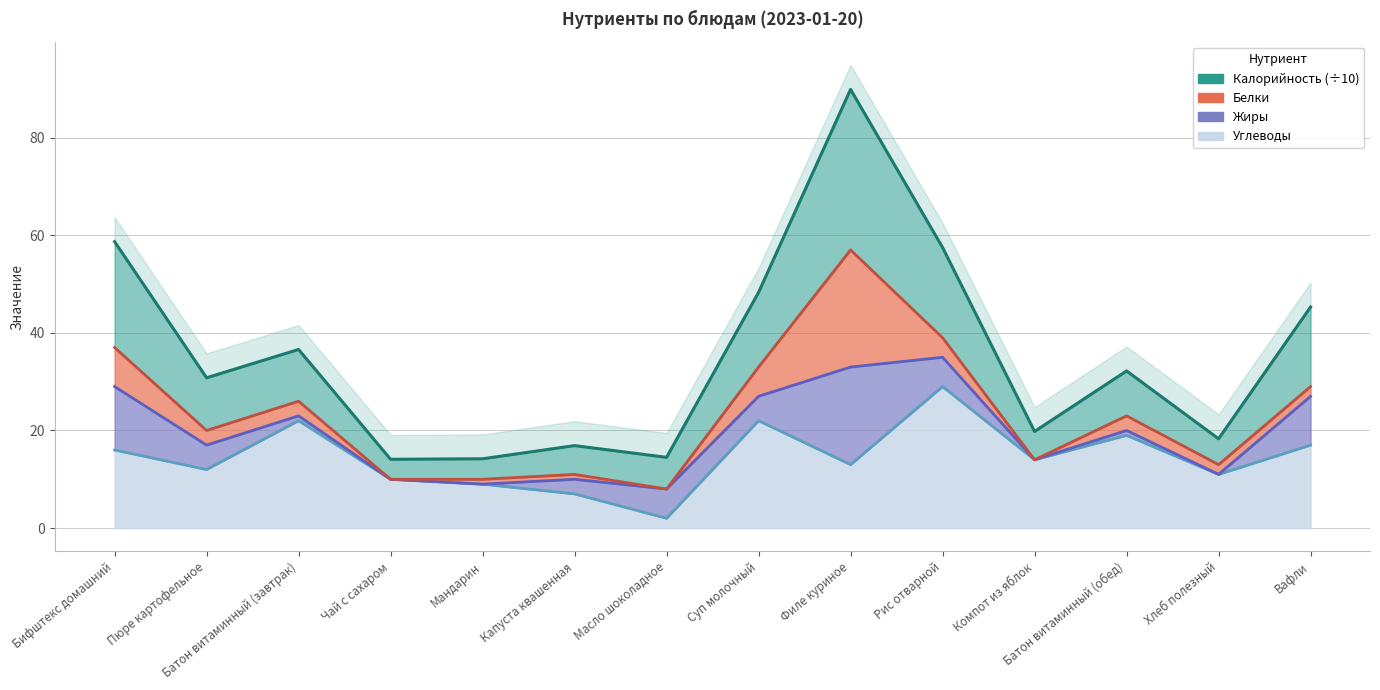

Is the value of Калорийность at Пюре картофельное greater than the value of Углеводы at Хлеб полезный?

Yes